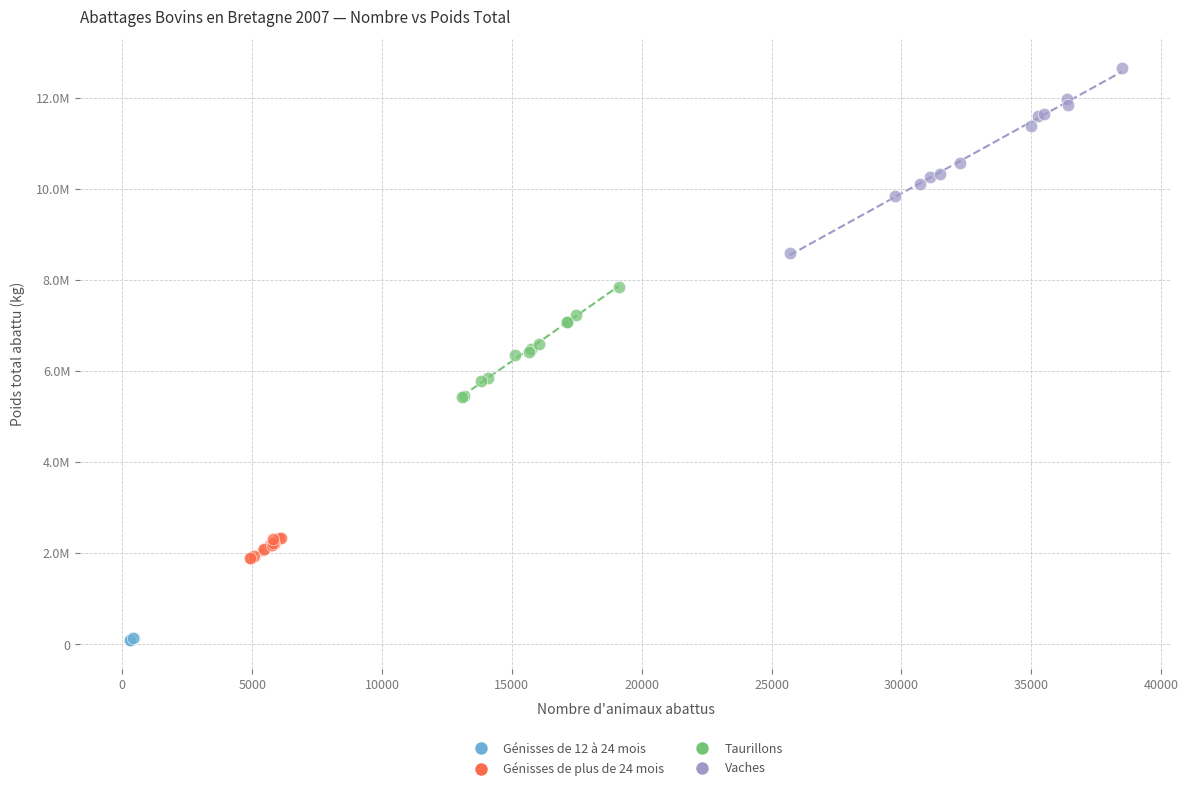

Which series has the widest spread of Y values?

Vaches